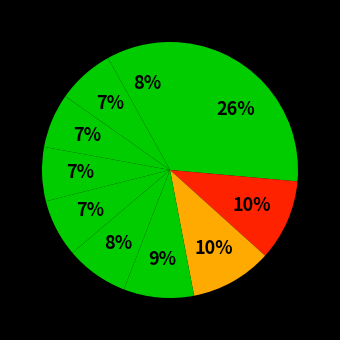

To the nearest percent, what is the average slice percentage?

10%